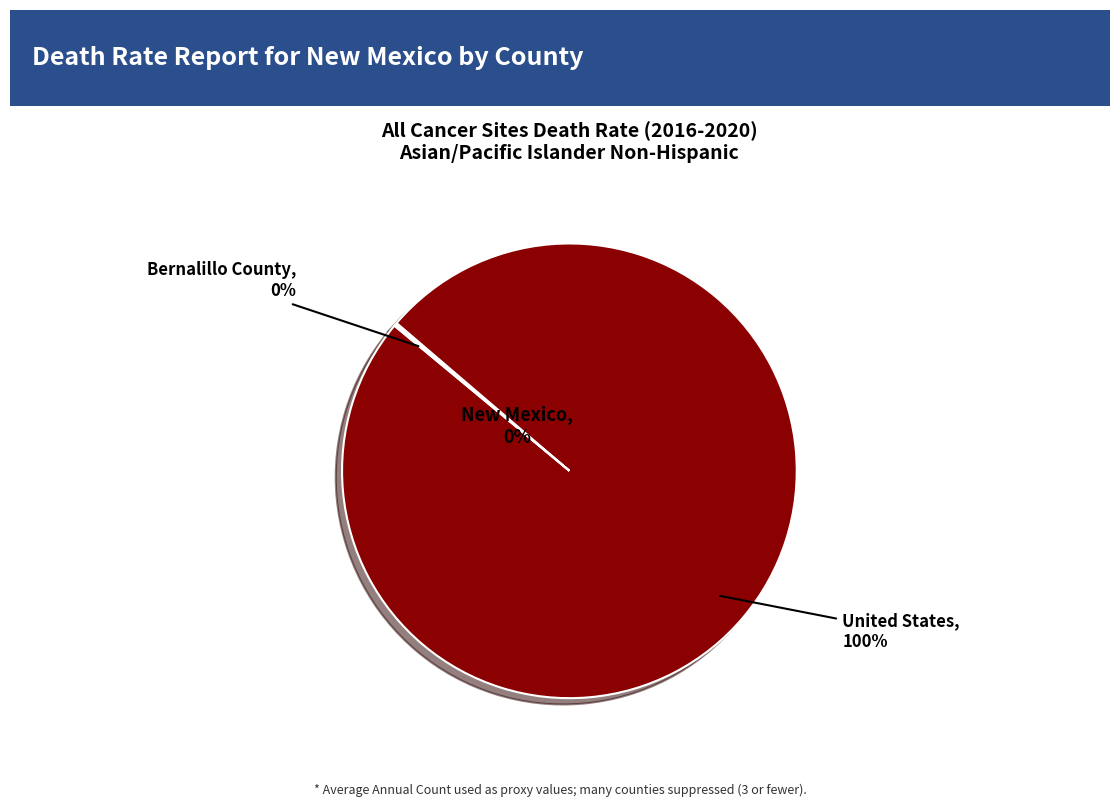

What percentage is the United States slice, to the nearest percent?

100%